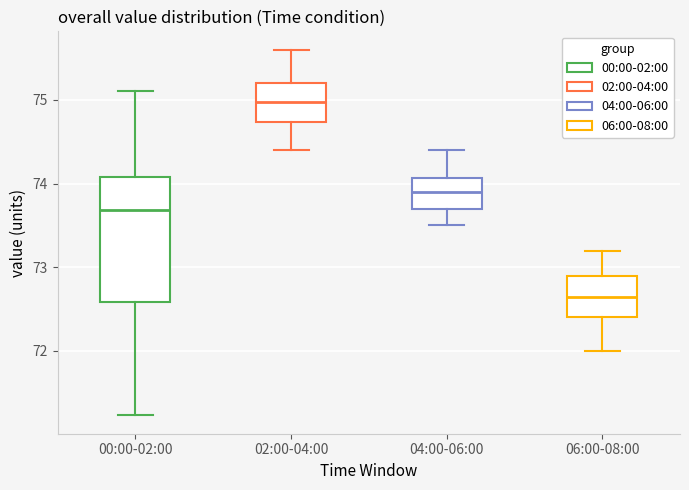

Where does the upper whisker of the box for 04:00-06:00 end on the y-axis? The values are not printed on the chart, so give them approximately, as read against the axis.

74.4